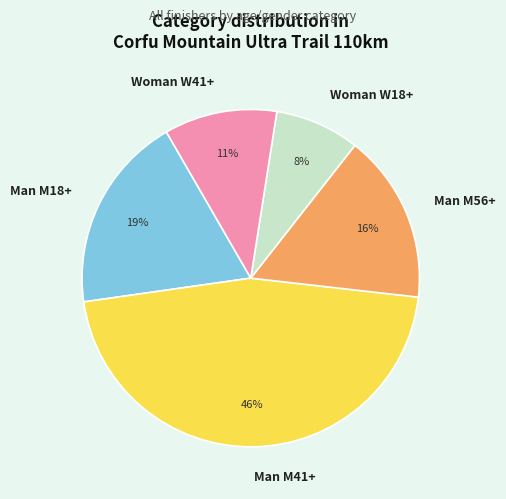

Combined, do Man M18+ and Man M56+ account for over 50%?

No